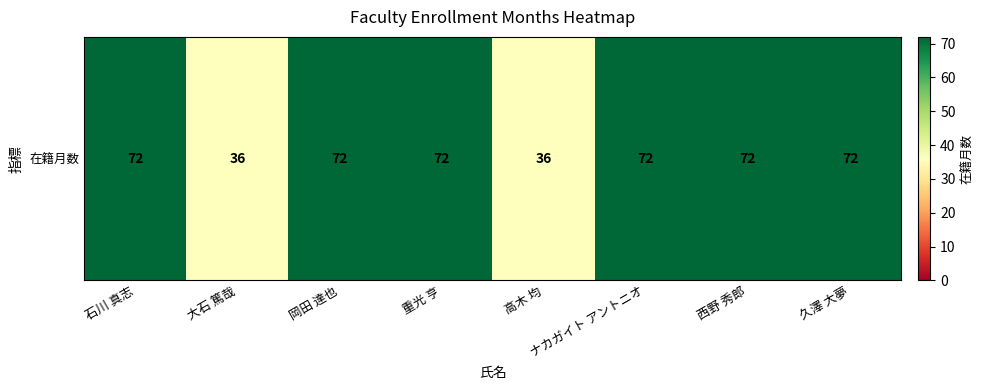

Rank the categories by value from lowest to highest.

大石 篤哉, 高木 均, 石川 真志, 岡田 達也, 重光 亨, ナカガイト アントニオ, 西野 秀郎, 久澤 大夢